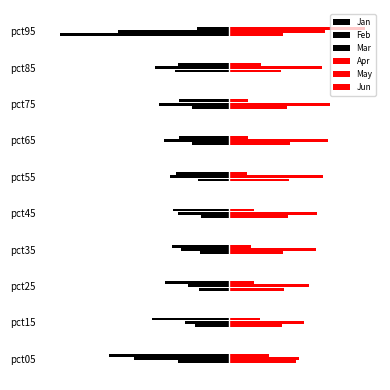

At how many categories does at least one series exceed 0?

10